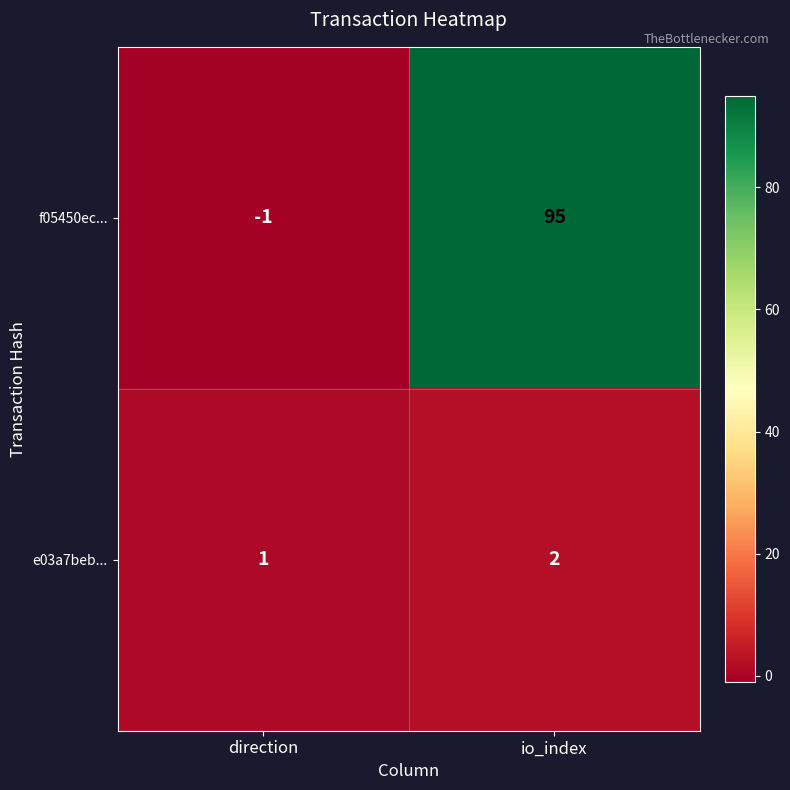

What is the sum of the e03a7beb... values at io_index and direction?

3